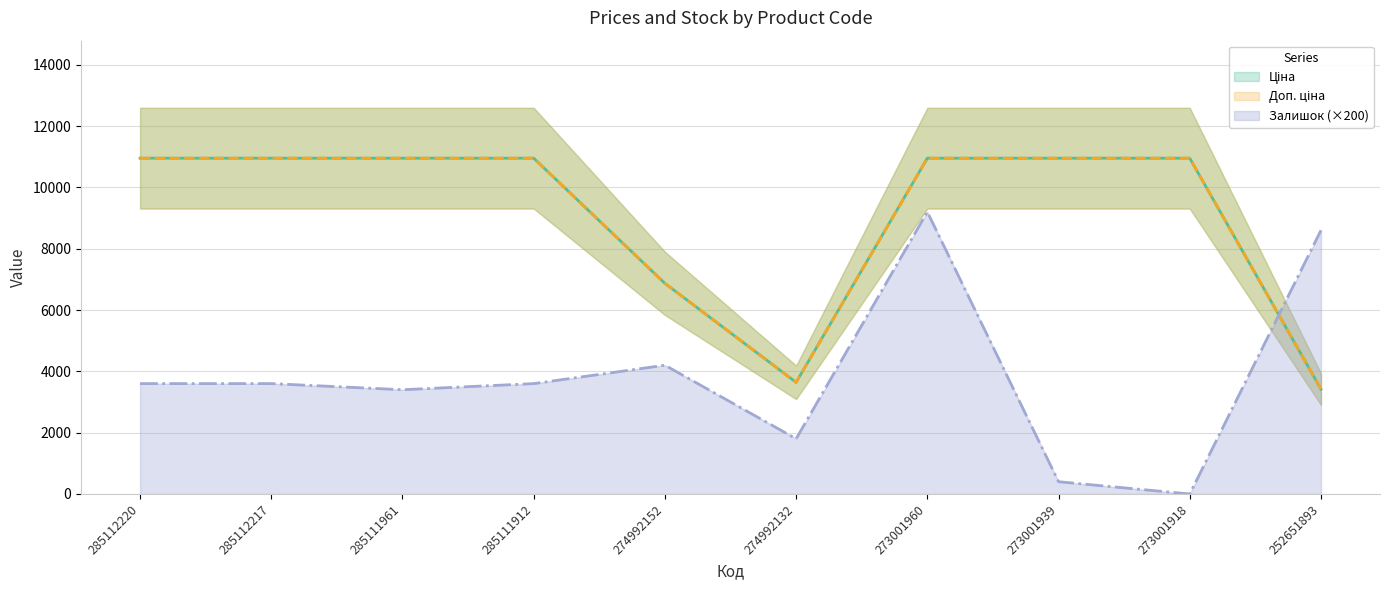

Count the number of data series in this chart.

3